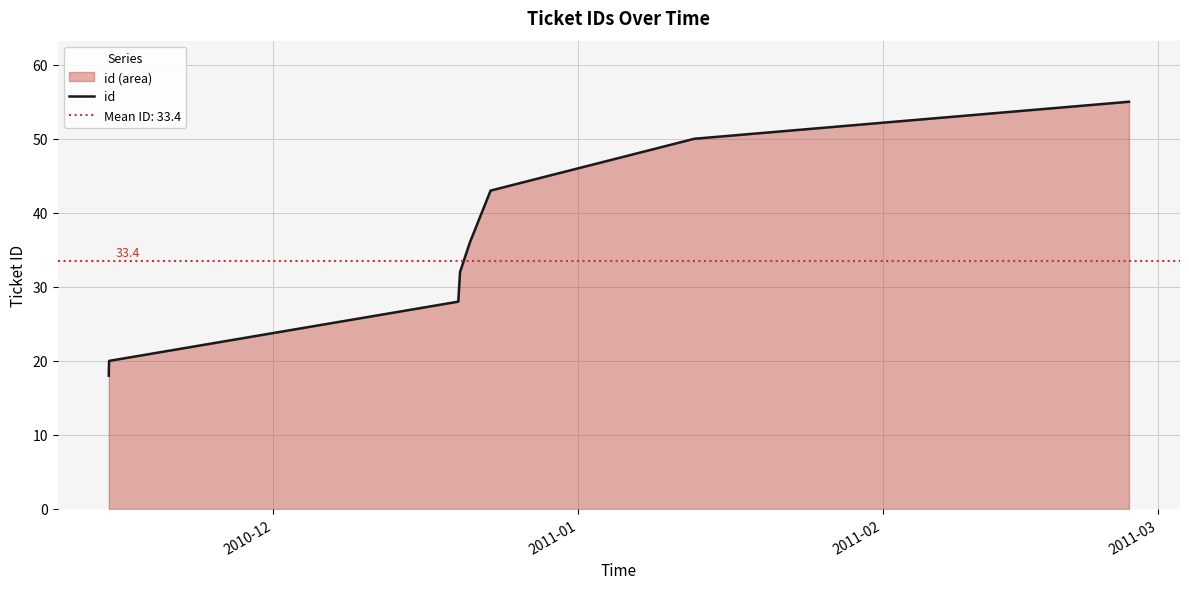

What is the maximum value for id?

55